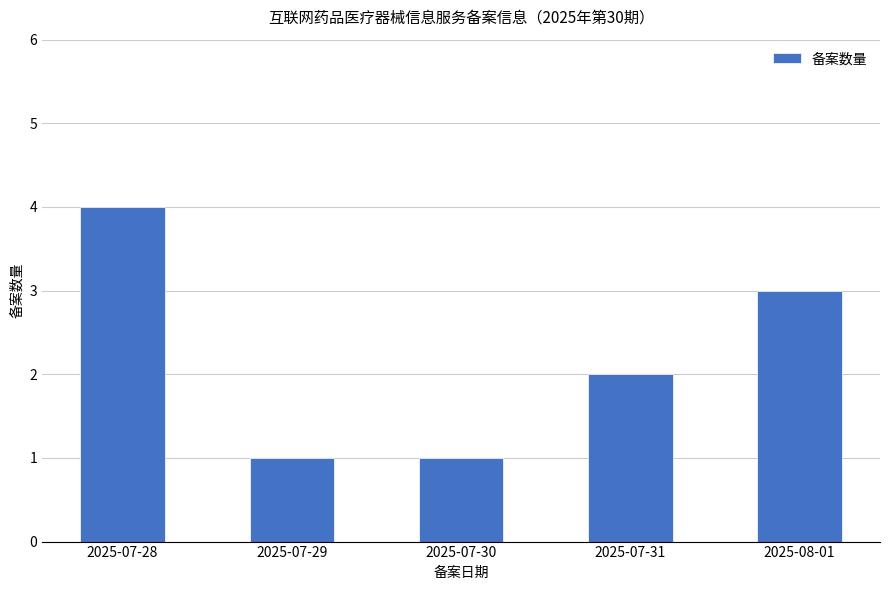

How many series are shown in this chart?

1